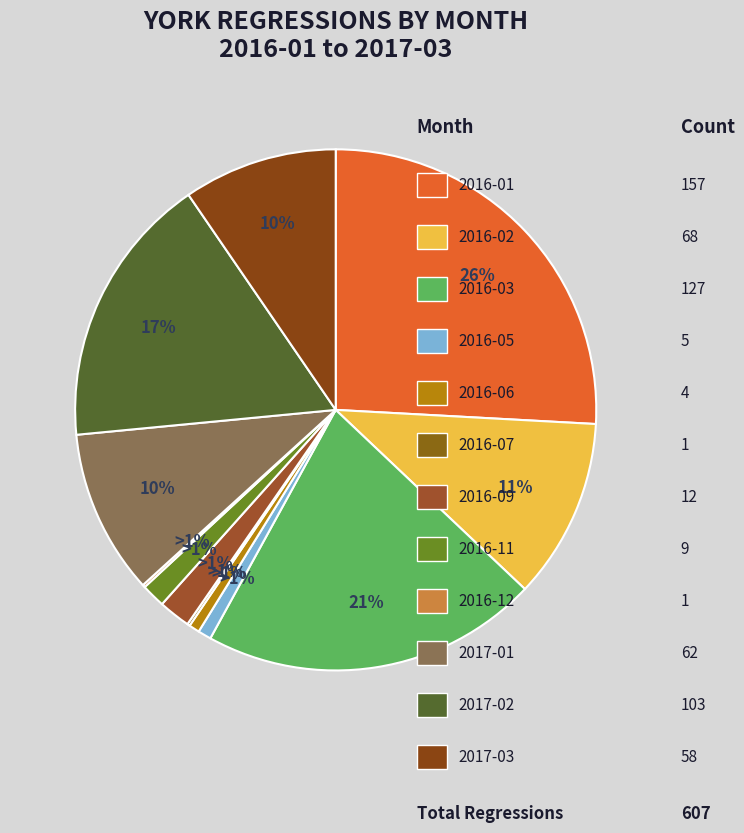

To the nearest percent, what portion does 2017-01 represent?

10%